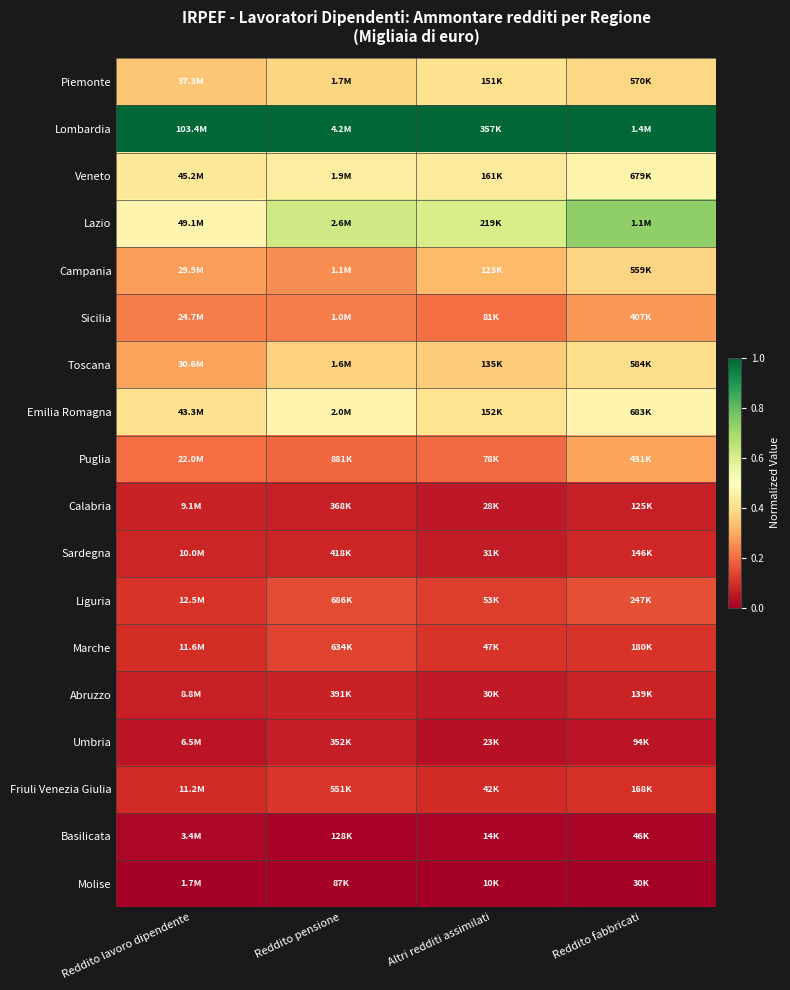

At which category is the sum across all series the highest?

Reddito fabbricati